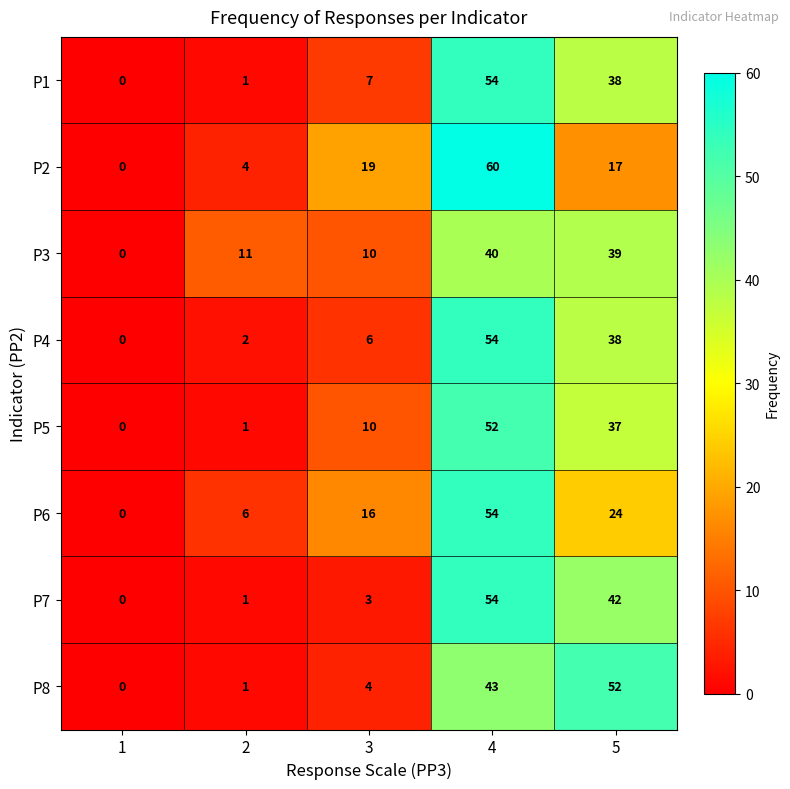

List the labels in order of P3 value, largest first.

4, 5, 2, 3, 1